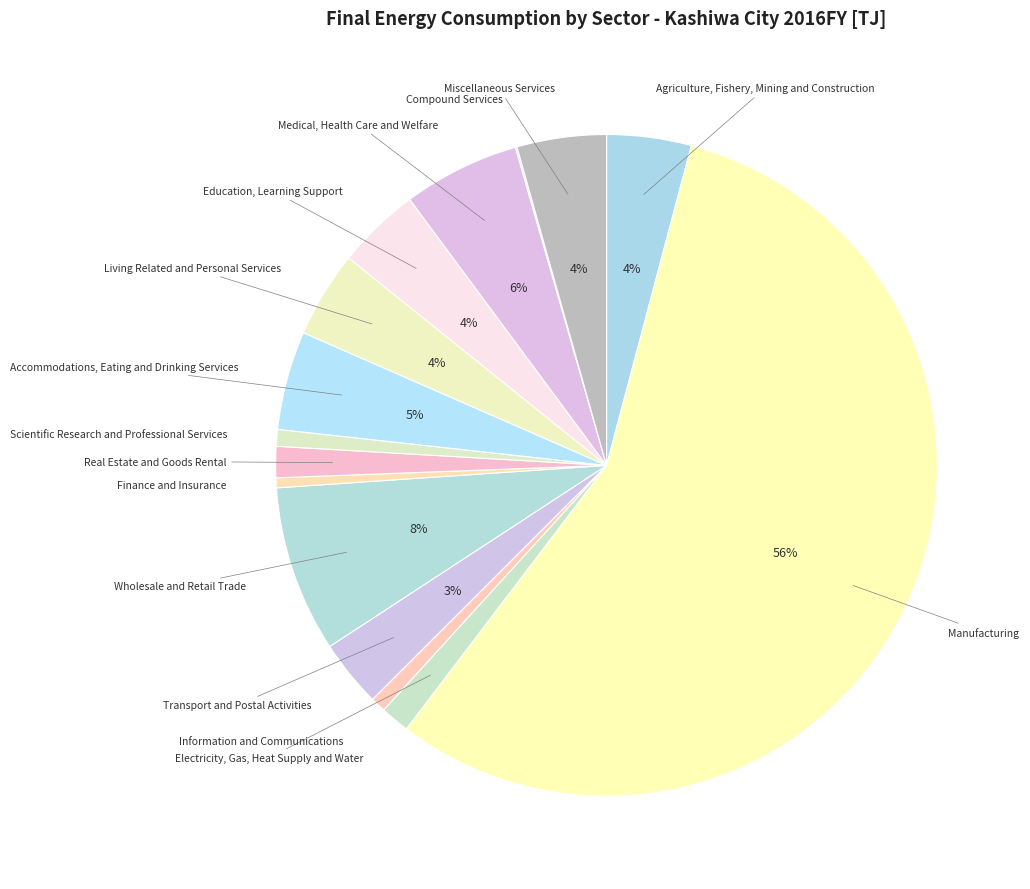

How many slices are in this pie chart?

15